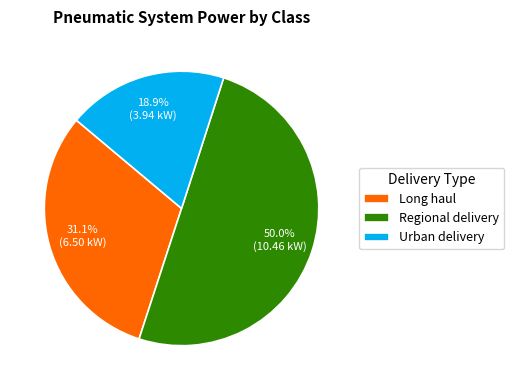

How many slices are in this pie chart?

3